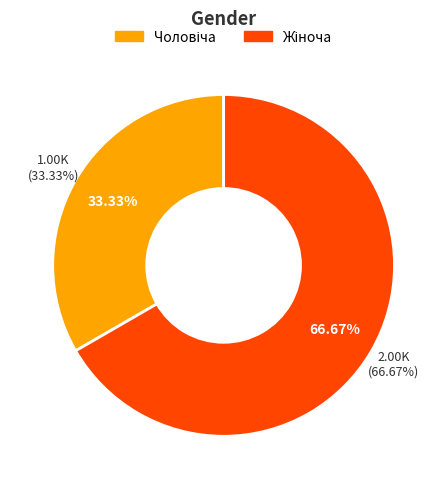

To the nearest percent, what portion does Чоловіча represent?

33%